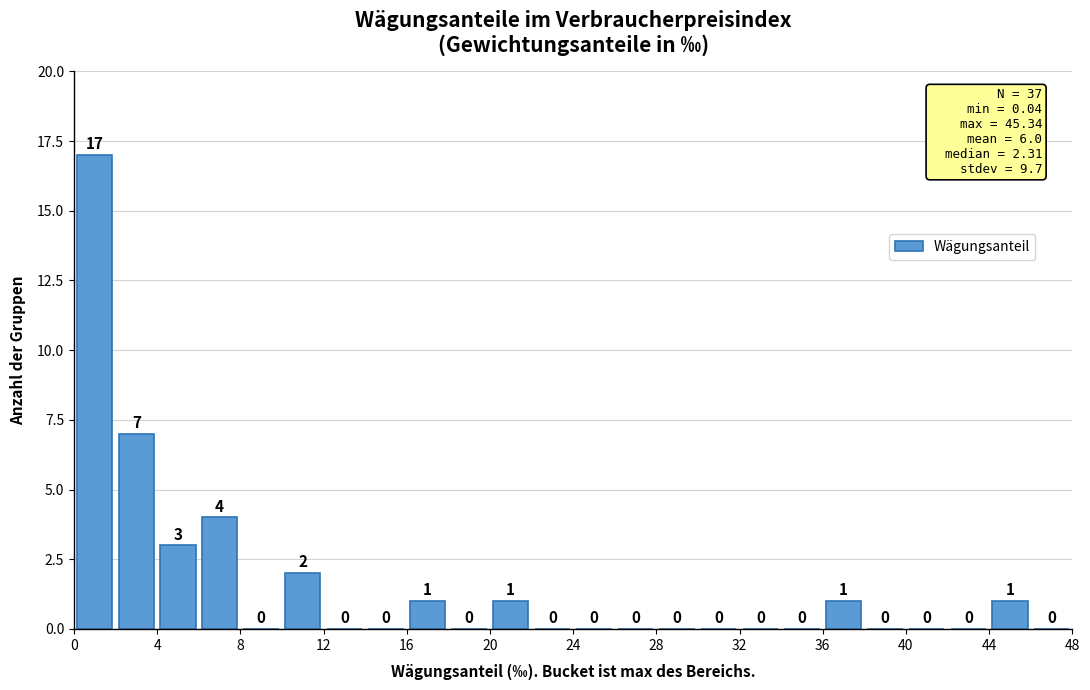

Reading left to right, list every bar in this chart as the range it spans on the x-axis followed by its height.

0 to 2: 17
2 to 4: 7
4 to 6: 3
6 to 8: 4
8 to 10: 0
10 to 12: 2
12 to 14: 0
14 to 16: 0
16 to 18: 1
18 to 20: 0
20 to 22: 1
22 to 24: 0
24 to 26: 0
26 to 28: 0
28 to 30: 0
30 to 32: 0
32 to 34: 0
34 to 36: 0
36 to 38: 1
38 to 40: 0
40 to 42: 0
42 to 44: 0
44 to 46: 1
46 to 48: 0